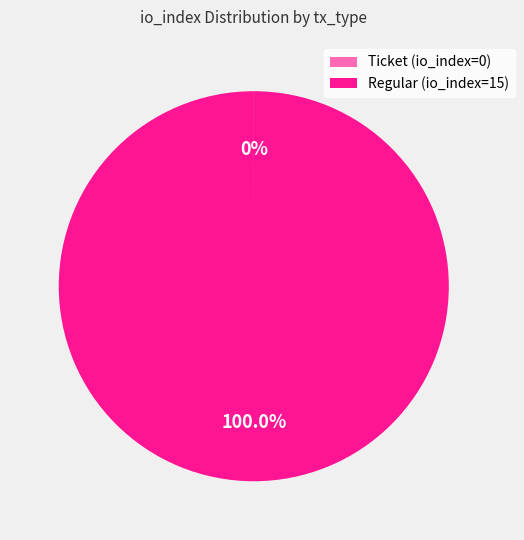

Is there any slice that represents more than half of the pie?

Yes